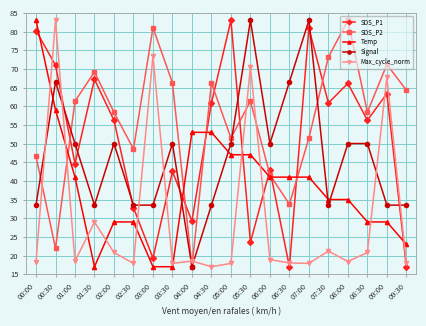

Count the number of data series in this chart.

5